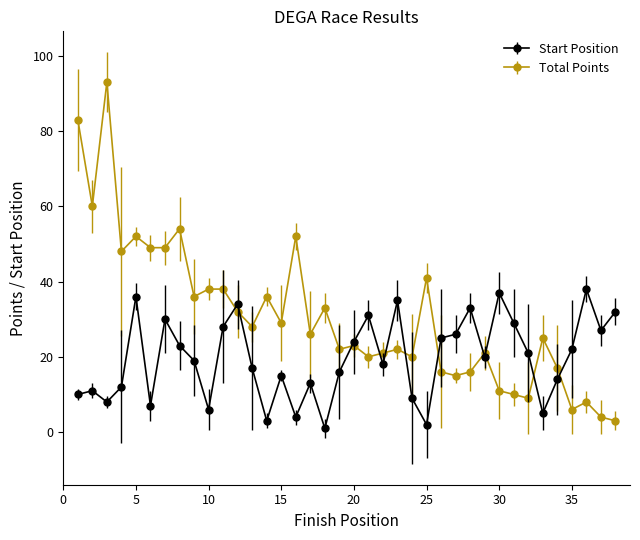

True or false: Start Position and Total Points cross at least once.

True